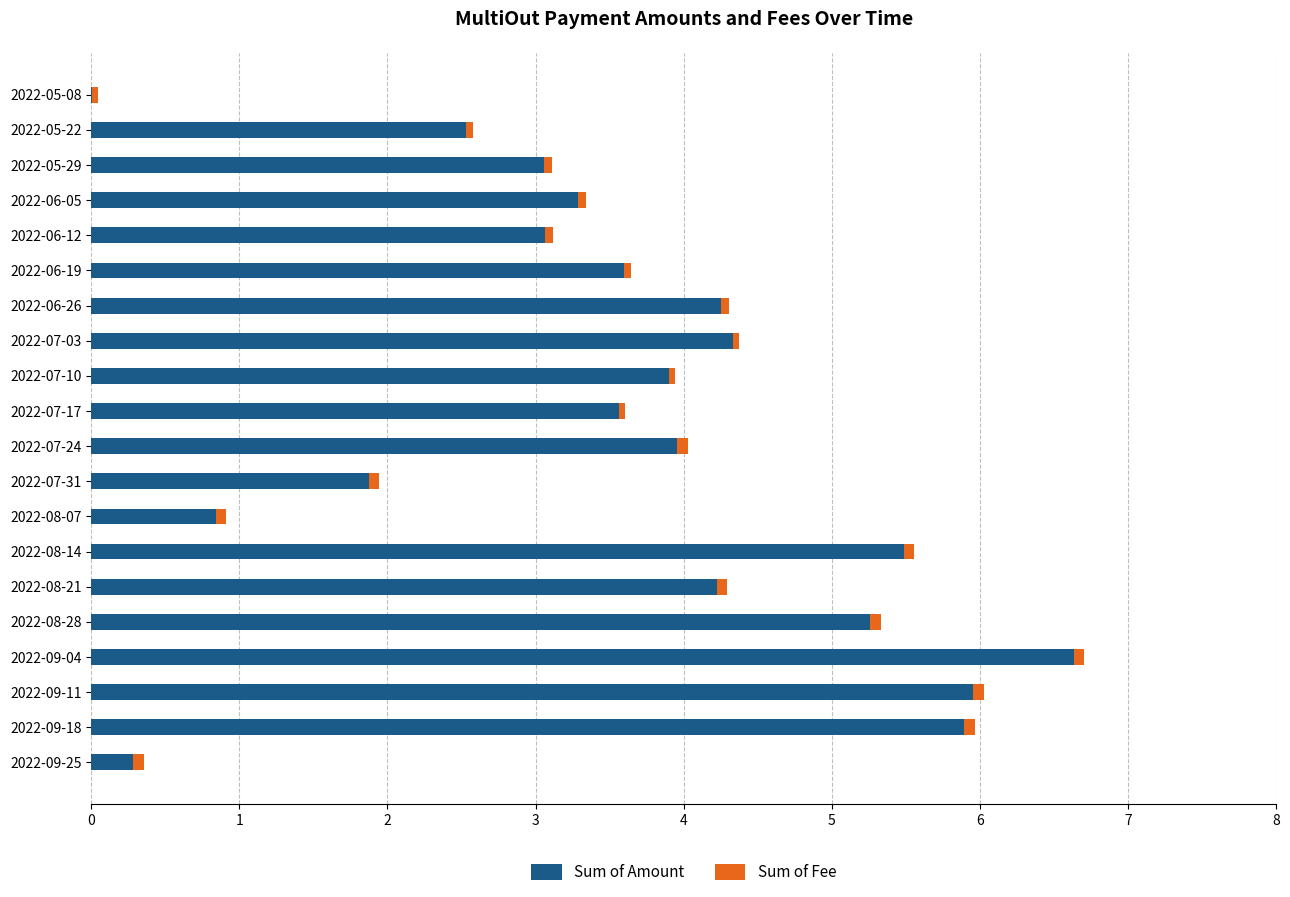

At which category is the sum across all series the highest?

2022-09-04